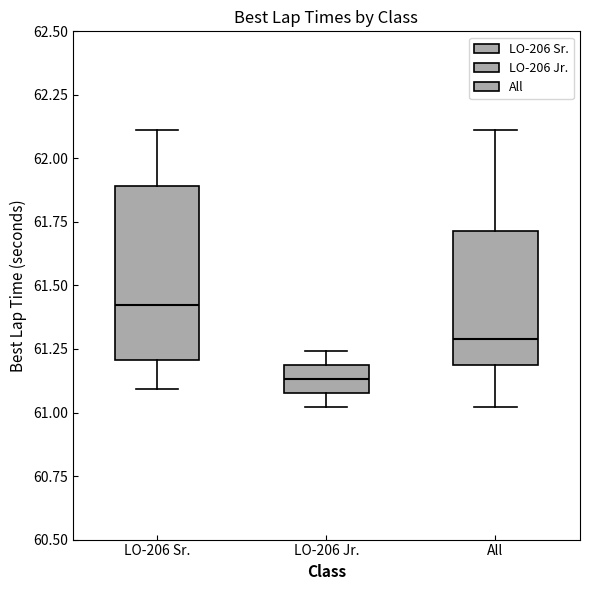

Reading left to right, transcribe this box plot: for each box, give where its median line is, the range the box spans, and where its two whiskers end, as read against the y-axis. The values are not printed on the chart, so give them approximately, as read against the axis.

LO-206 Sr.: median 61.40, box 61.20 to 61.90, whiskers 61.10 to 62.10
LO-206 Jr.: median 61.15, box 61.10 to 61.20, whiskers 61.00 to 61.25
All: median 61.30, box 61.20 to 61.70, whiskers 61.00 to 62.10